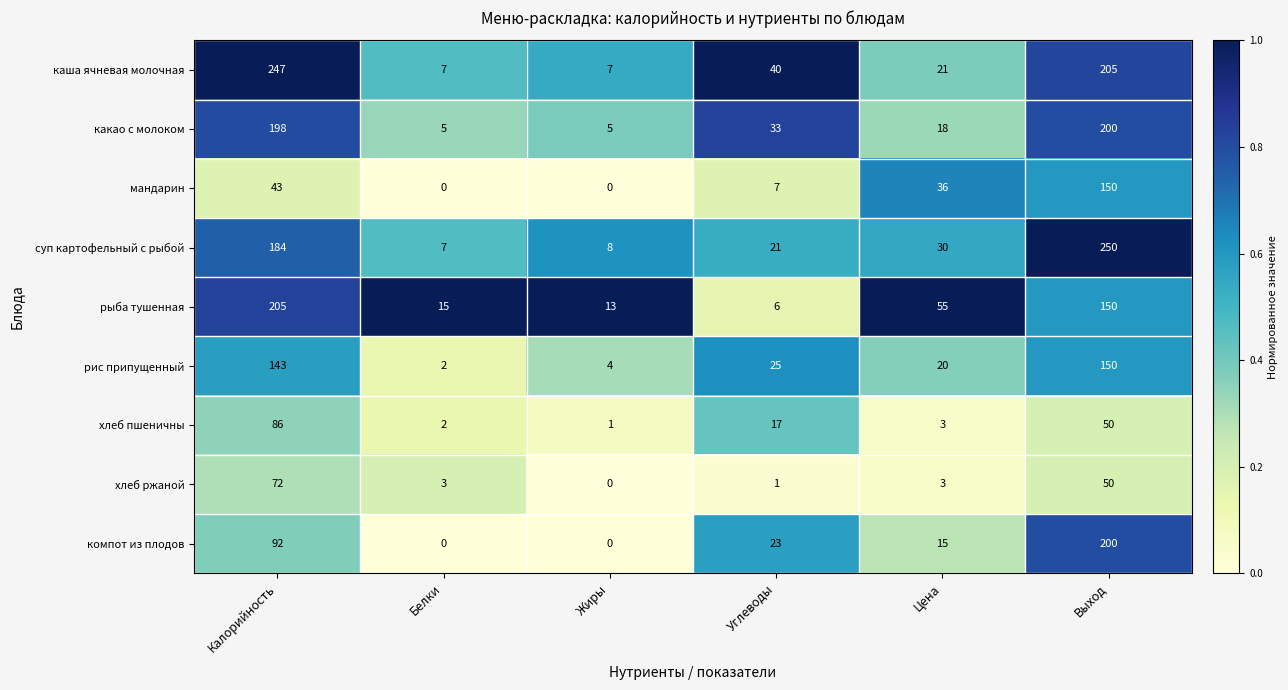

The рис припущенный series shows 20 at Цена. True or false?

True